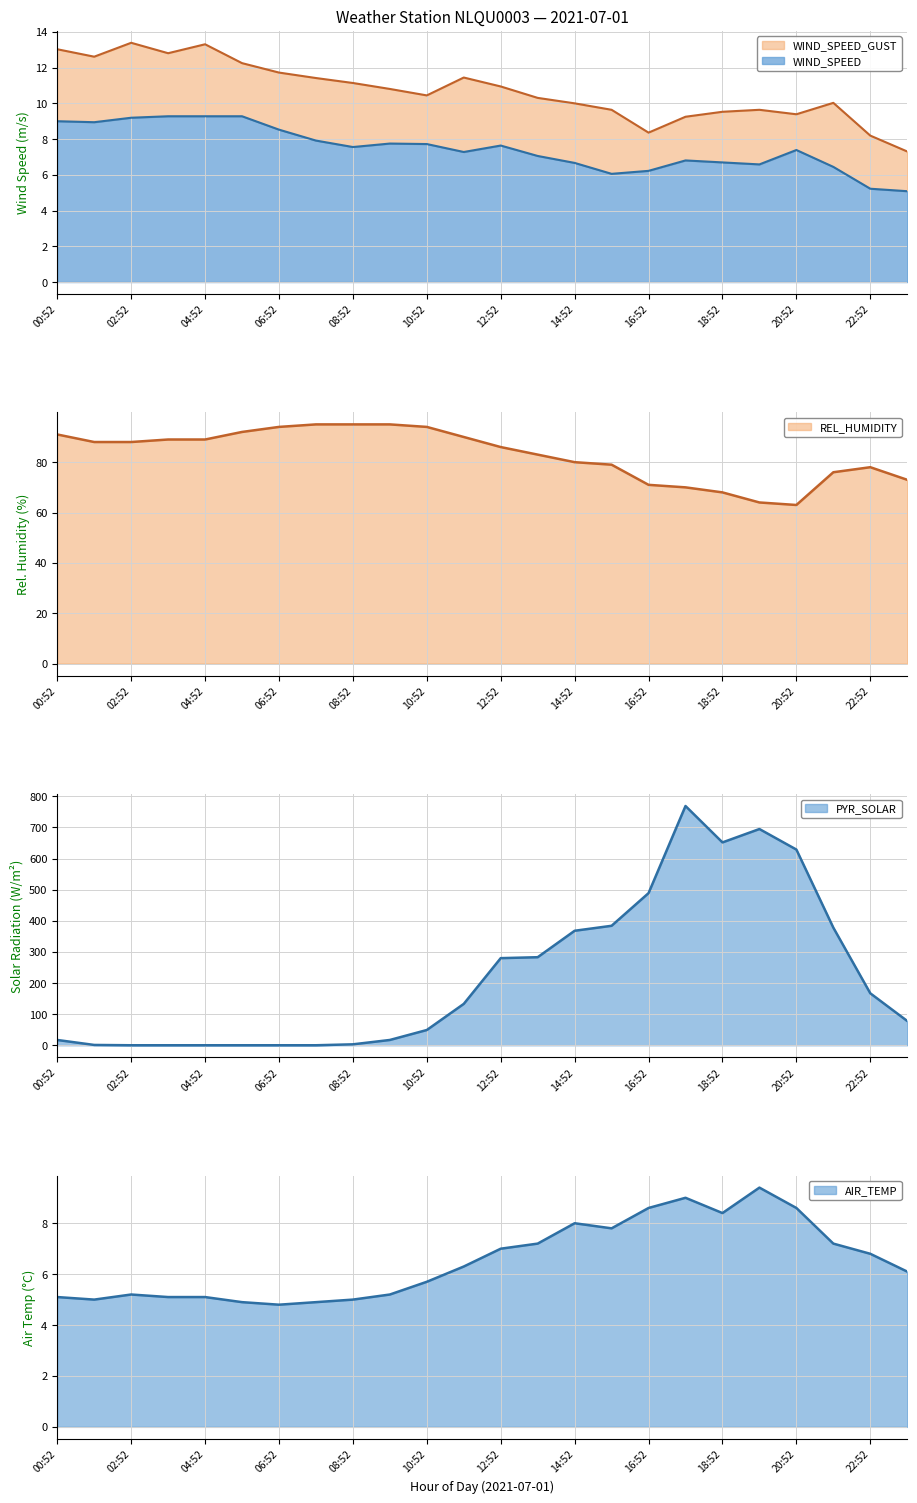

List the labels in order of WIND_SPEED value, smallest first.

23:52, 22:52, 15:52, 16:52, 21:52, 19:52, 14:52, 18:52, 17:52, 13:52, 11:52, 20:52, 08:52, 12:52, 10:52, 09:52, 07:52, 06:52, 01:52, 00:52, 02:52, 03:52, 04:52, 05:52